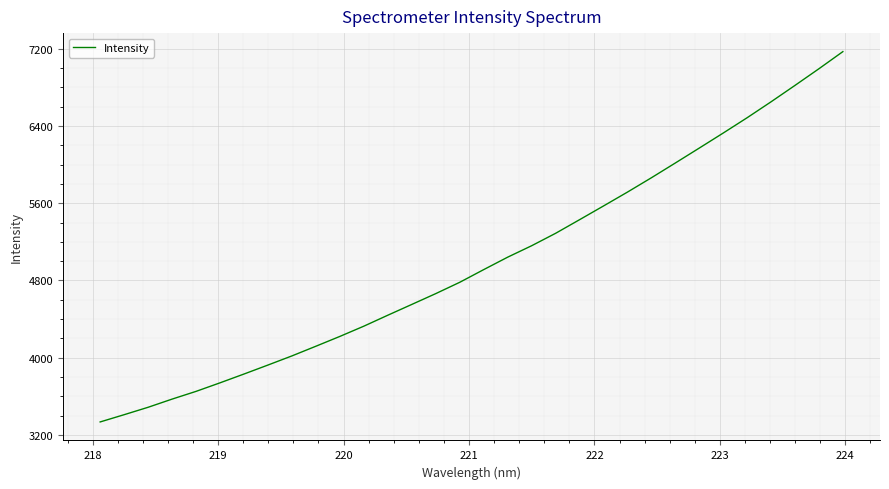

What is the smallest value displayed?

3335.5